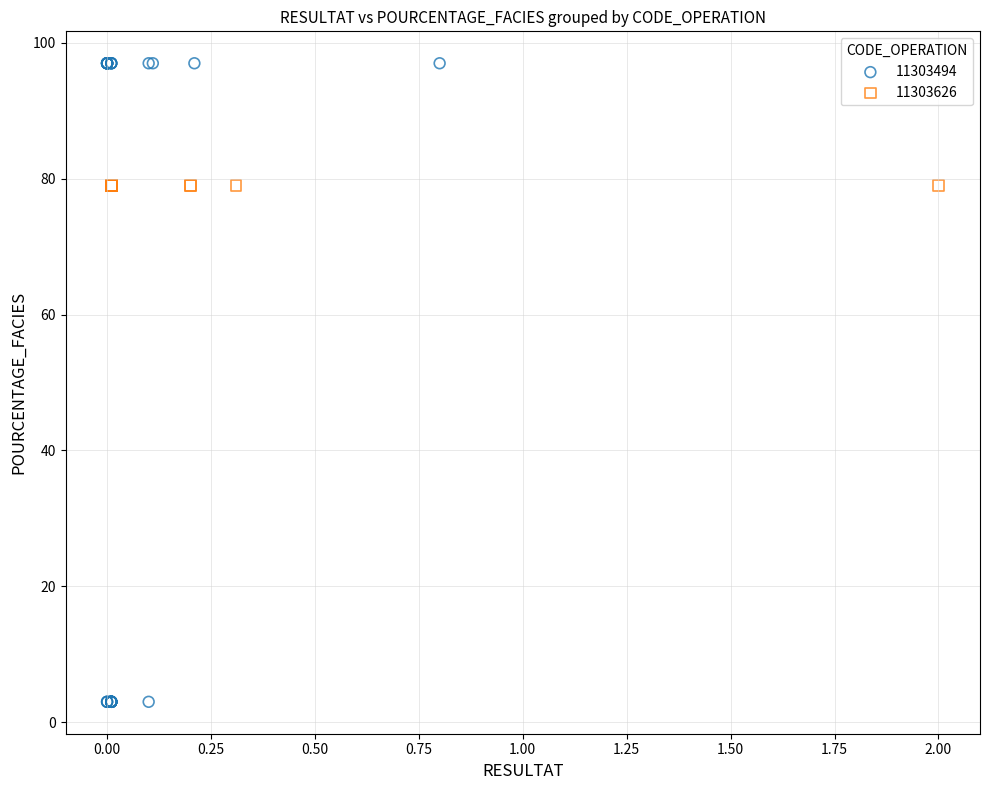

Which series contains the lowest Y value?

11303494